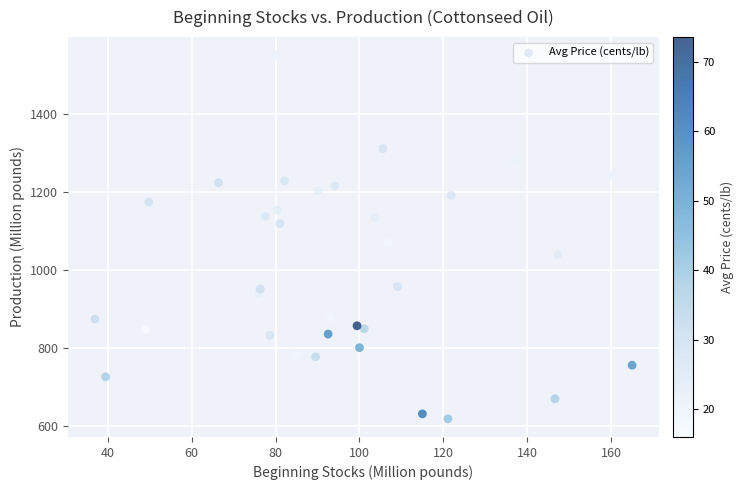

What is the range of Y values (max minus min)?

934.1